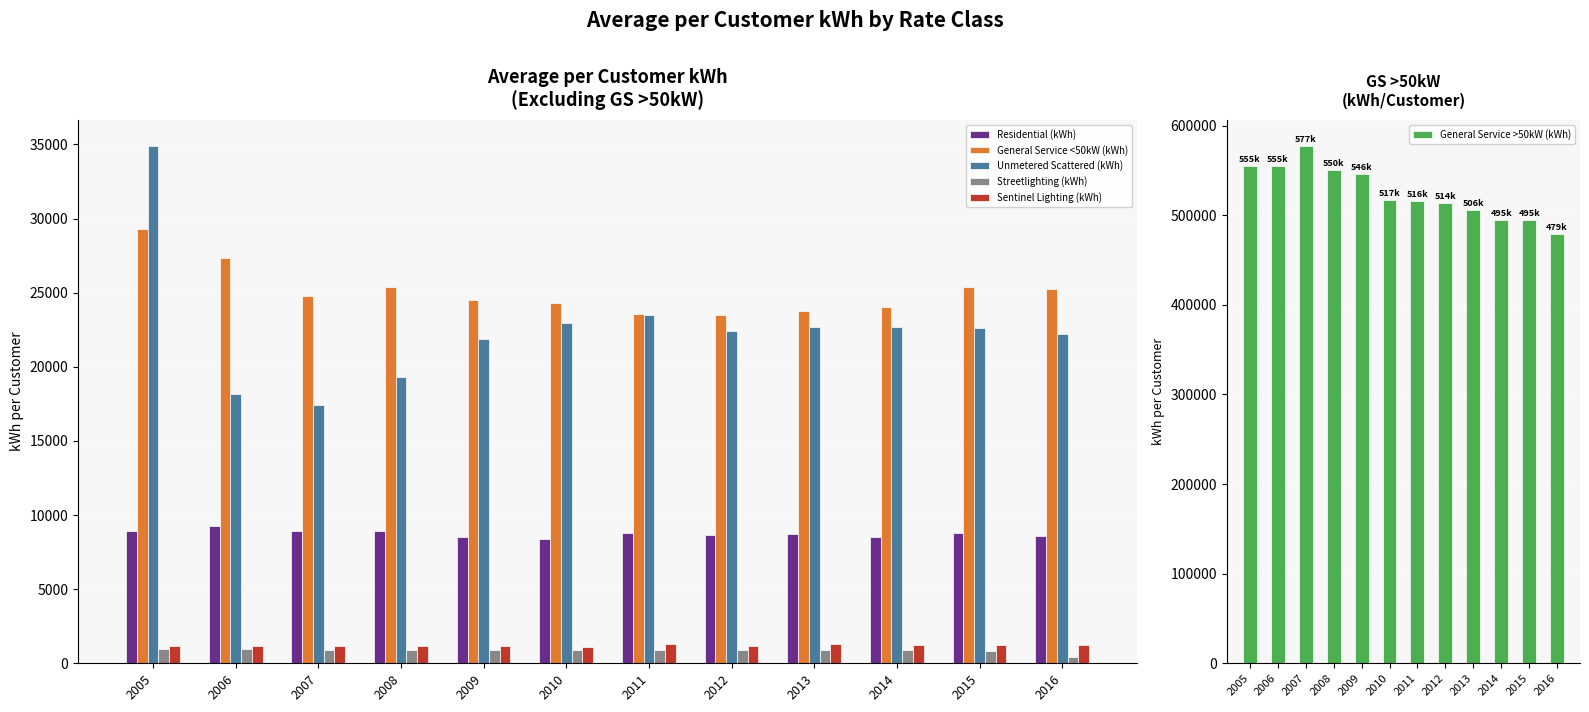

What is the sum of all Unmetered Scattered (kWh) values?

270830.0